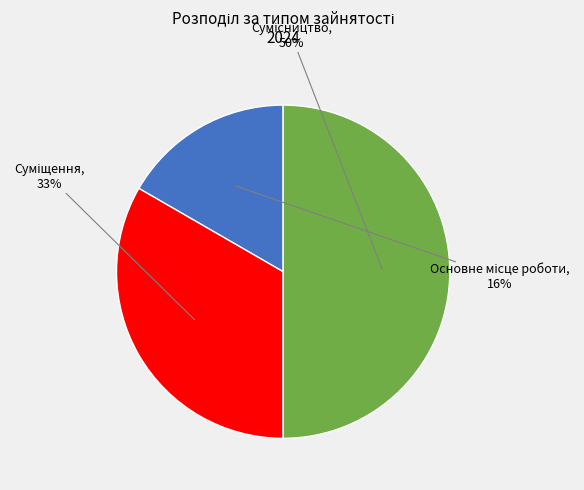

Which slice is the largest?

Сумісництво